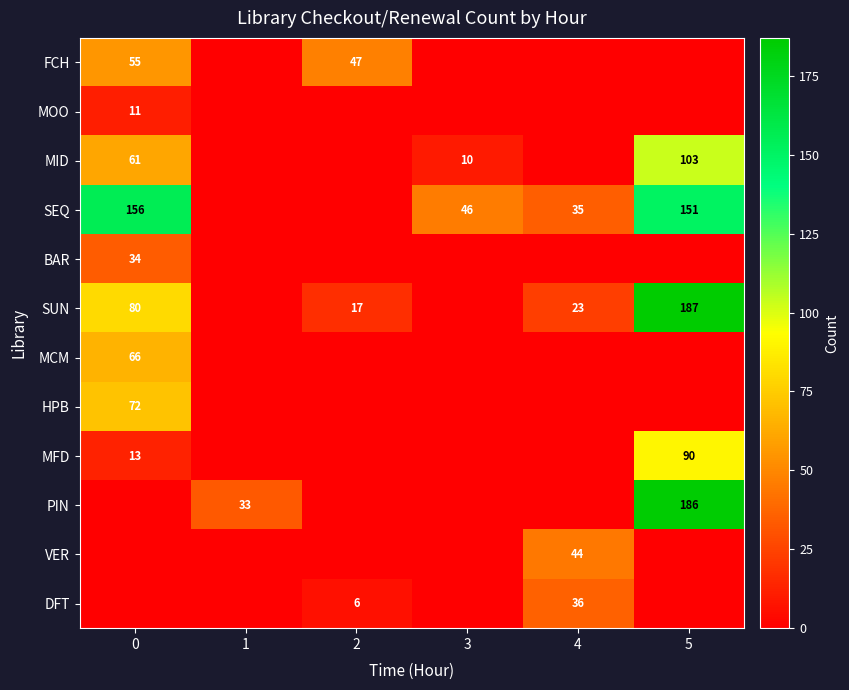

True or false: MCM has a value of 0 at 2.

True